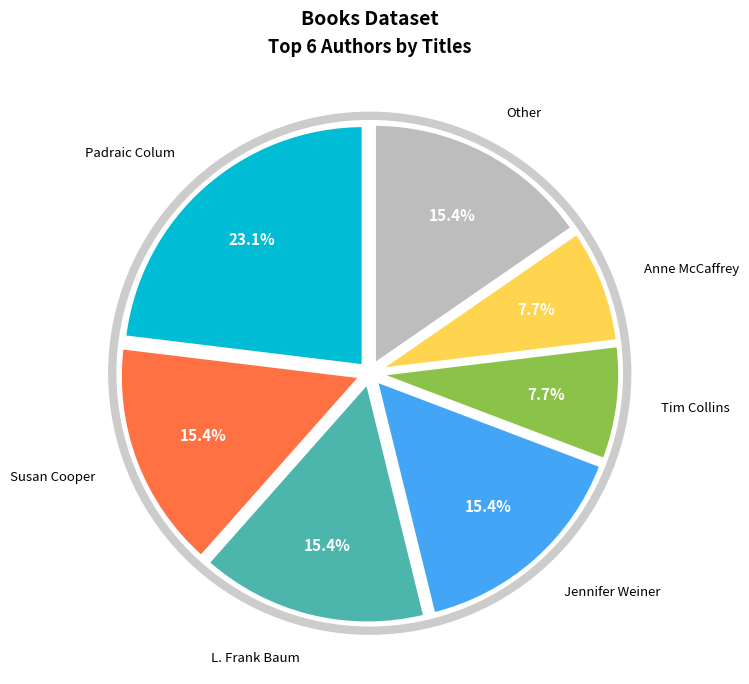

To the nearest percent, what portion does Tim Collins represent?

8%